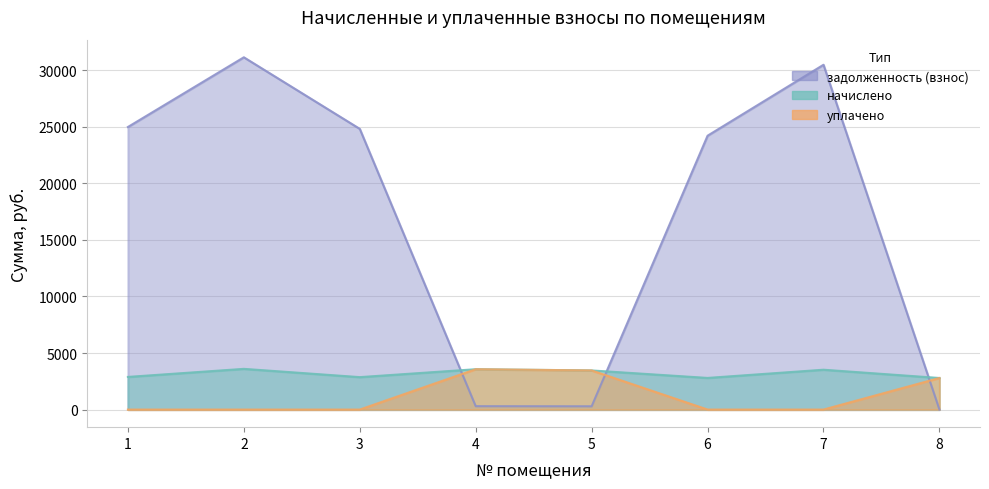

Between 4 and 2, which is larger?

2